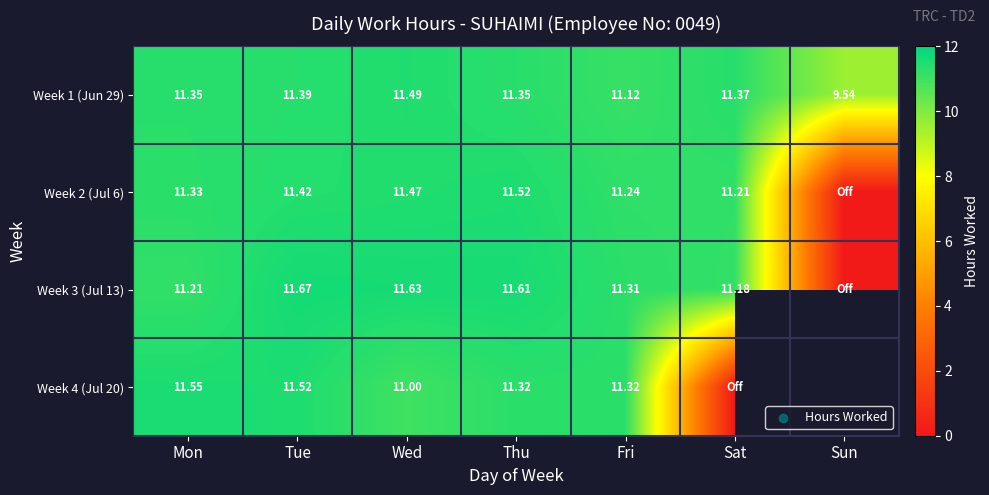

Is the value of Week 1 (Jun 29) at Sun greater than the value of Week 2 (Jul 6) at Fri?

No